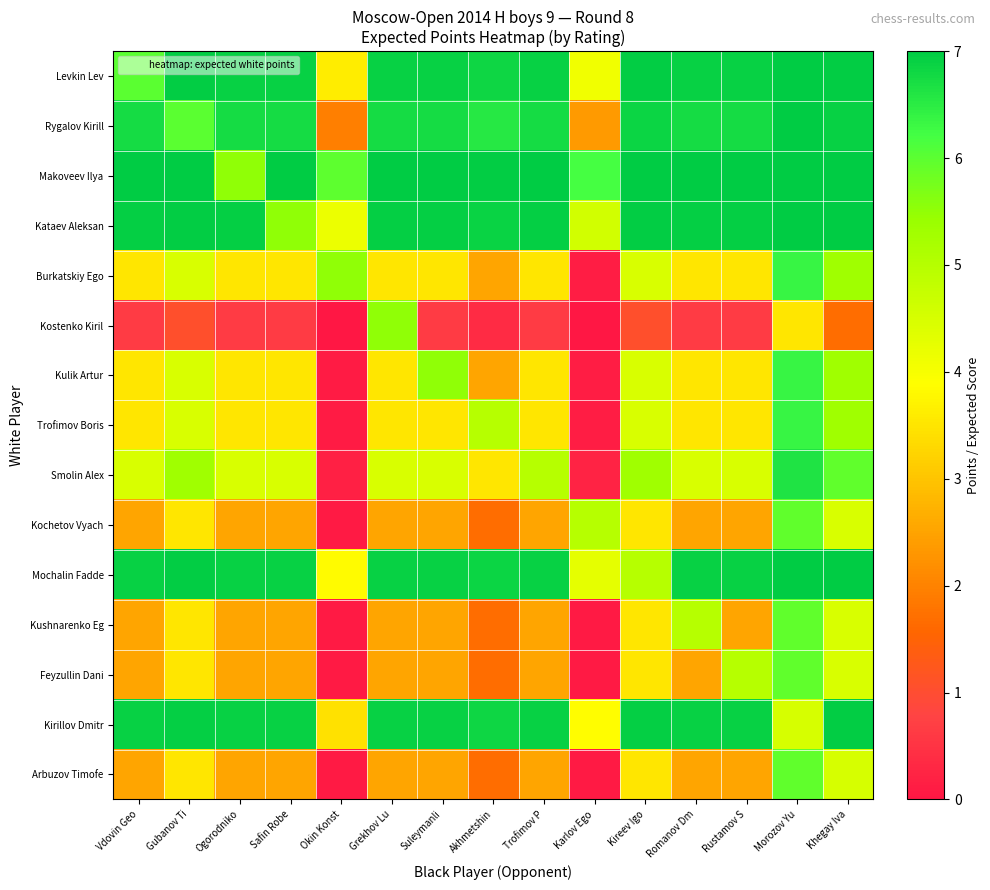

Reading right to left, extract all data points from this chart.

Levkin Lev: Khegay Iva=7.0	Morozov Yu=7.0	Rustamov S=6.9	Romanov Dm=6.9	Kireev Igo=6.9	Karlov Ego=4.1	Trofimov P=6.9	Akhmetshin=6.8	Suleymanli=6.9	Grekhov Lu=6.9	Okin Konst=3.6	Safin Robe=6.9	Ogorodniko=6.9	Gubanov Ti=6.9	Vdovin Geo=6.0
Rygalov Kirill: Khegay Iva=6.9	Morozov Yu=7.0	Rustamov S=6.7	Romanov Dm=6.7	Kireev Igo=6.9	Karlov Ego=2.4	Trofimov P=6.7	Akhmetshin=6.6	Suleymanli=6.7	Grekhov Lu=6.7	Okin Konst=2.0	Safin Robe=6.7	Ogorodniko=6.7	Gubanov Ti=6.0	Vdovin Geo=6.7
Makoveev Ilya: Khegay Iva=7.0	Morozov Yu=7.0	Rustamov S=7.0	Romanov Dm=7.0	Kireev Igo=7.0	Karlov Ego=6.2	Trofimov P=7.0	Akhmetshin=7.0	Suleymanli=7.0	Grekhov Lu=7.0	Okin Konst=6.0	Safin Robe=7.0	Ogorodniko=5.5	Gubanov Ti=7.0	Vdovin Geo=7.0
Kataev Aleksan: Khegay Iva=7.0	Morozov Yu=7.0	Rustamov S=6.9	Romanov Dm=6.9	Kireev Igo=7.0	Karlov Ego=4.6	Trofimov P=6.9	Akhmetshin=6.9	Suleymanli=6.9	Grekhov Lu=6.9	Okin Konst=4.2	Safin Robe=5.5	Ogorodniko=6.9	Gubanov Ti=7.0	Vdovin Geo=6.9
Burkatskiy Ego: Khegay Iva=5.3	Morozov Yu=6.4	Rustamov S=3.5	Romanov Dm=3.5	Kireev Igo=4.5	Karlov Ego=0.1	Trofimov P=3.5	Akhmetshin=2.5	Suleymanli=3.5	Grekhov Lu=3.5	Okin Konst=5.5	Safin Robe=3.5	Ogorodniko=3.5	Gubanov Ti=4.5	Vdovin Geo=3.5
Kostenko Kiril: Khegay Iva=1.7	Morozov Yu=3.5	Rustamov S=0.6	Romanov Dm=0.6	Kireev Igo=1.1	Karlov Ego=0.0	Trofimov P=0.6	Akhmetshin=0.4	Suleymanli=0.6	Grekhov Lu=5.5	Okin Konst=0.0	Safin Robe=0.6	Ogorodniko=0.6	Gubanov Ti=1.1	Vdovin Geo=0.6
Kulik Artur: Khegay Iva=5.3	Morozov Yu=6.4	Rustamov S=3.5	Romanov Dm=3.5	Kireev Igo=4.5	Karlov Ego=0.1	Trofimov P=3.5	Akhmetshin=2.5	Suleymanli=5.5	Grekhov Lu=3.5	Okin Konst=0.1	Safin Robe=3.5	Ogorodniko=3.5	Gubanov Ti=4.5	Vdovin Geo=3.5
Trofimov Boris: Khegay Iva=5.3	Morozov Yu=6.4	Rustamov S=3.5	Romanov Dm=3.5	Kireev Igo=4.5	Karlov Ego=0.1	Trofimov P=3.5	Akhmetshin=5.0	Suleymanli=3.5	Grekhov Lu=3.5	Okin Konst=0.1	Safin Robe=3.5	Ogorodniko=3.5	Gubanov Ti=4.5	Vdovin Geo=3.5
Smolin Alex: Khegay Iva=5.9	Morozov Yu=6.6	Rustamov S=4.5	Romanov Dm=4.5	Kireev Igo=5.3	Karlov Ego=0.2	Trofimov P=5.0	Akhmetshin=3.5	Suleymanli=4.5	Grekhov Lu=4.5	Okin Konst=0.2	Safin Robe=4.5	Ogorodniko=4.5	Gubanov Ti=5.3	Vdovin Geo=4.5
Kochetov Vyach: Khegay Iva=4.5	Morozov Yu=5.9	Rustamov S=2.5	Romanov Dm=2.5	Kireev Igo=3.5	Karlov Ego=5.0	Trofimov P=2.5	Akhmetshin=1.7	Suleymanli=2.5	Grekhov Lu=2.5	Okin Konst=0.1	Safin Robe=2.5	Ogorodniko=2.5	Gubanov Ti=3.5	Vdovin Geo=2.5
Mochalin Fadde: Khegay Iva=7.0	Morozov Yu=7.0	Rustamov S=6.9	Romanov Dm=6.9	Kireev Igo=5.0	Karlov Ego=4.3	Trofimov P=6.9	Akhmetshin=6.9	Suleymanli=6.9	Grekhov Lu=6.9	Okin Konst=3.9	Safin Robe=6.9	Ogorodniko=6.9	Gubanov Ti=7.0	Vdovin Geo=6.9
Kushnarenko Eg: Khegay Iva=4.5	Morozov Yu=5.9	Rustamov S=2.5	Romanov Dm=5.0	Kireev Igo=3.5	Karlov Ego=0.1	Trofimov P=2.5	Akhmetshin=1.7	Suleymanli=2.5	Grekhov Lu=2.5	Okin Konst=0.1	Safin Robe=2.5	Ogorodniko=2.5	Gubanov Ti=3.5	Vdovin Geo=2.5
Feyzullin Dani: Khegay Iva=4.5	Morozov Yu=5.9	Rustamov S=5.0	Romanov Dm=2.5	Kireev Igo=3.5	Karlov Ego=0.1	Trofimov P=2.5	Akhmetshin=1.7	Suleymanli=2.5	Grekhov Lu=2.5	Okin Konst=0.1	Safin Robe=2.5	Ogorodniko=2.5	Gubanov Ti=3.5	Vdovin Geo=2.5
Kirillov Dmitr: Khegay Iva=7.0	Morozov Yu=4.5	Rustamov S=6.9	Romanov Dm=6.9	Kireev Igo=6.9	Karlov Ego=3.9	Trofimov P=6.9	Akhmetshin=6.8	Suleymanli=6.9	Grekhov Lu=6.9	Okin Konst=3.4	Safin Robe=6.9	Ogorodniko=6.9	Gubanov Ti=6.9	Vdovin Geo=6.9
Arbuzov Timofe: Khegay Iva=4.5	Morozov Yu=5.9	Rustamov S=2.5	Romanov Dm=2.5	Kireev Igo=3.5	Karlov Ego=0.1	Trofimov P=2.5	Akhmetshin=1.7	Suleymanli=2.5	Grekhov Lu=2.5	Okin Konst=0.1	Safin Robe=2.5	Ogorodniko=2.5	Gubanov Ti=3.5	Vdovin Geo=2.5